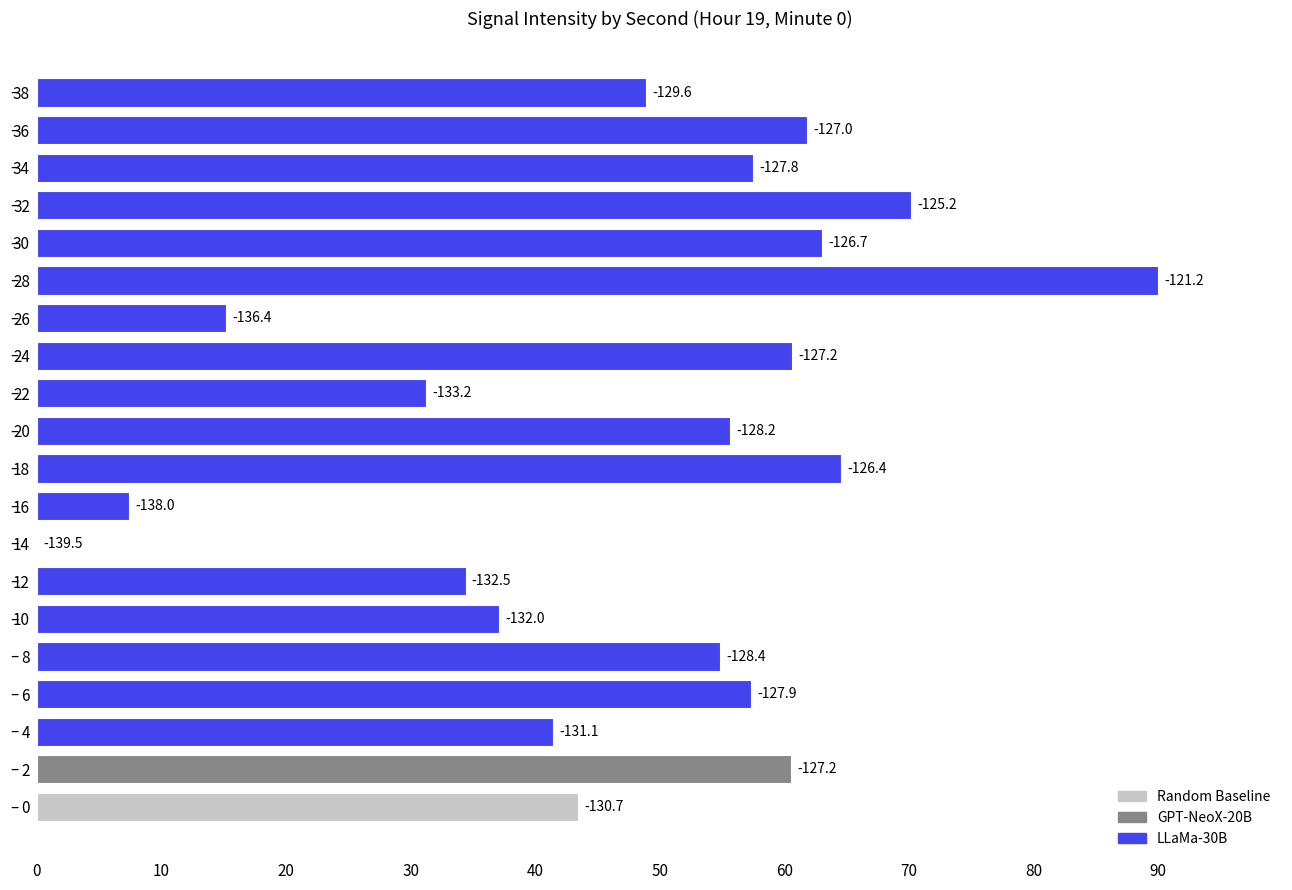

What is the sum of all values?

954.9